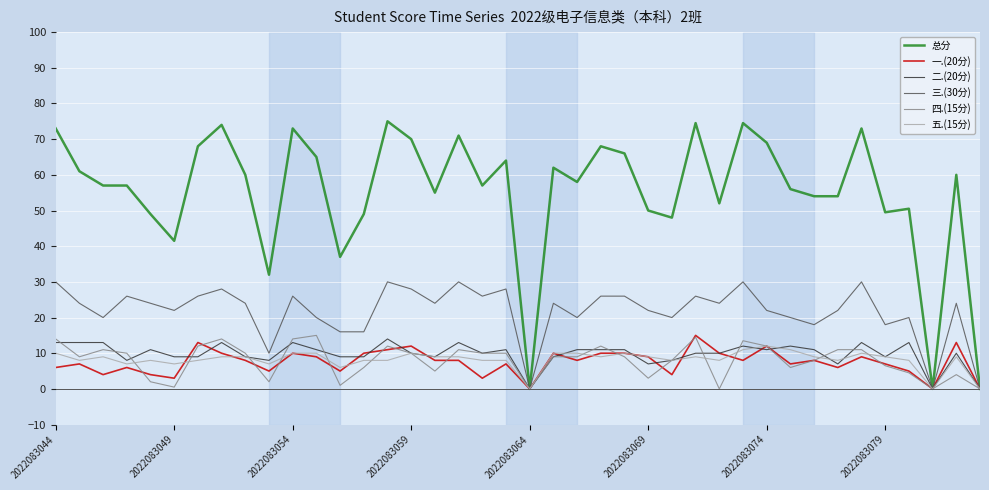

Which series has the widest spread of values?

总分